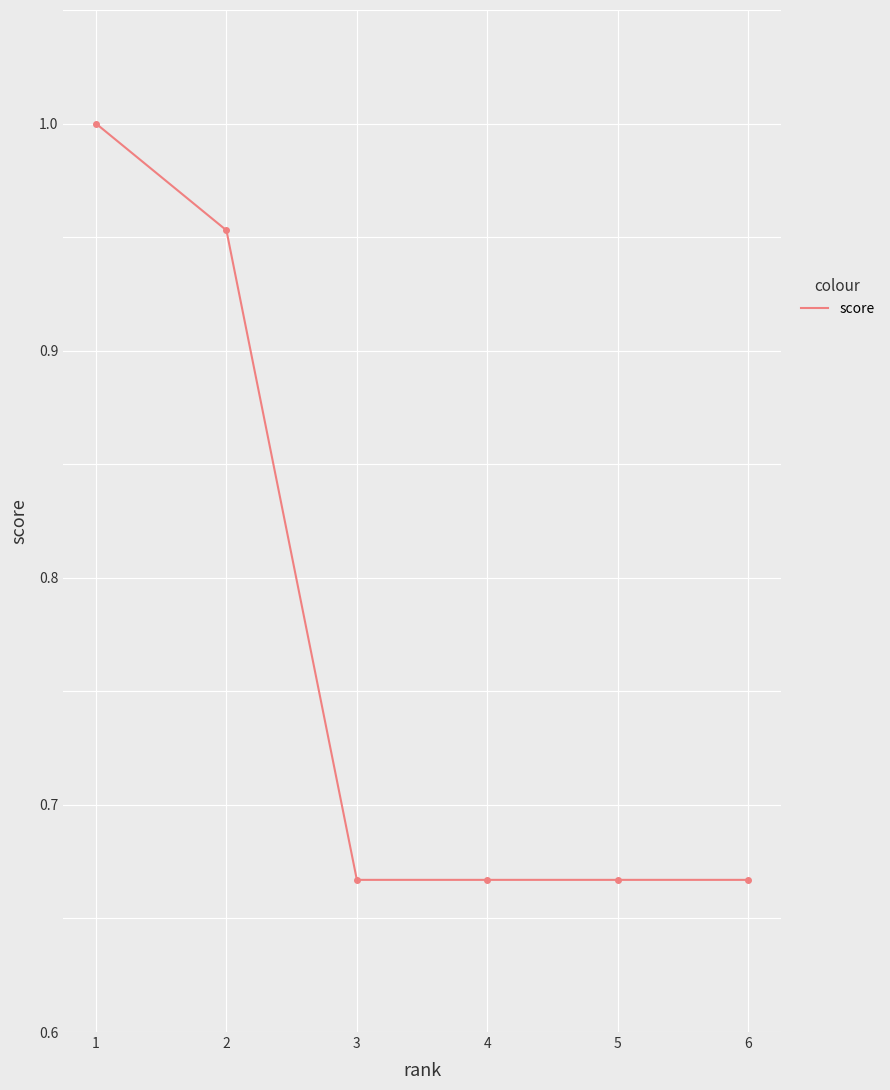

True or false: the data has more than 2 interior local peaks.

False